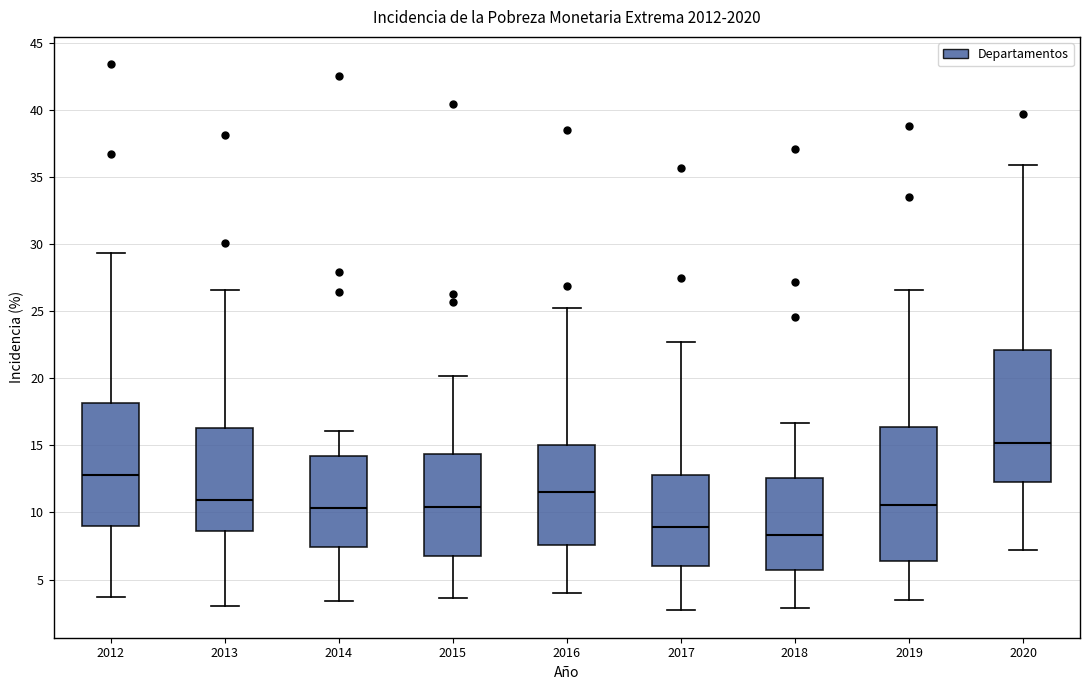

Reading left to right, read every box against the y-axis: the position of its median line, the range the box covers, and the ends of its whiskers. The values are not printed on the chart, so give them approximately, as read against the axis.

2012: median 13.0, box 9.0 to 18.0, whiskers 3.5 to 29.5
2013: median 11.0, box 8.5 to 16.5, whiskers 3.0 to 26.5
2014: median 10.5, box 7.5 to 14.0, whiskers 3.5 to 16.0
2015: median 10.5, box 7.0 to 14.5, whiskers 3.5 to 20.0
2016: median 11.5, box 7.5 to 15.0, whiskers 4.0 to 25.0
2017: median 9.0, box 6.0 to 13.0, whiskers 2.5 to 22.5
2018: median 8.5, box 5.5 to 12.5, whiskers 3.0 to 16.5
2019: median 10.5, box 6.5 to 16.5, whiskers 3.5 to 26.5
2020: median 15.0, box 12.5 to 22.0, whiskers 7.0 to 36.0